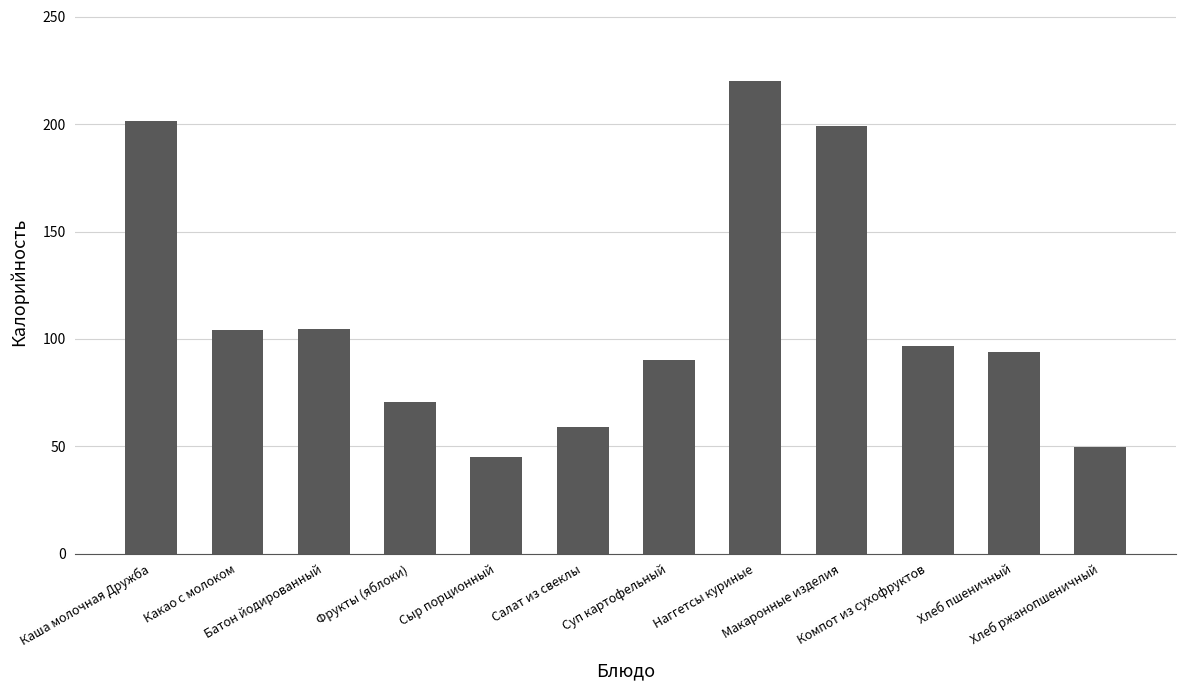

What is the value of the 9th bar from the left?

199.0